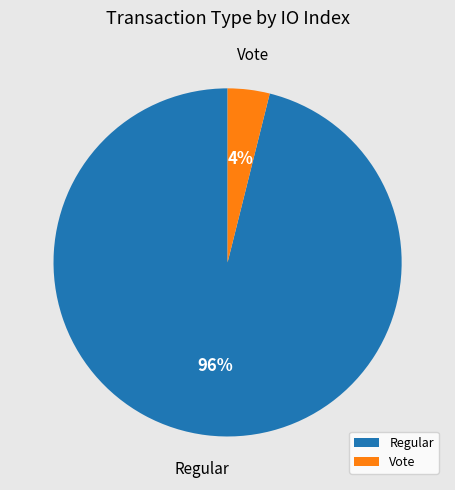

What percentage is the Vote slice, to the nearest percent?

4%